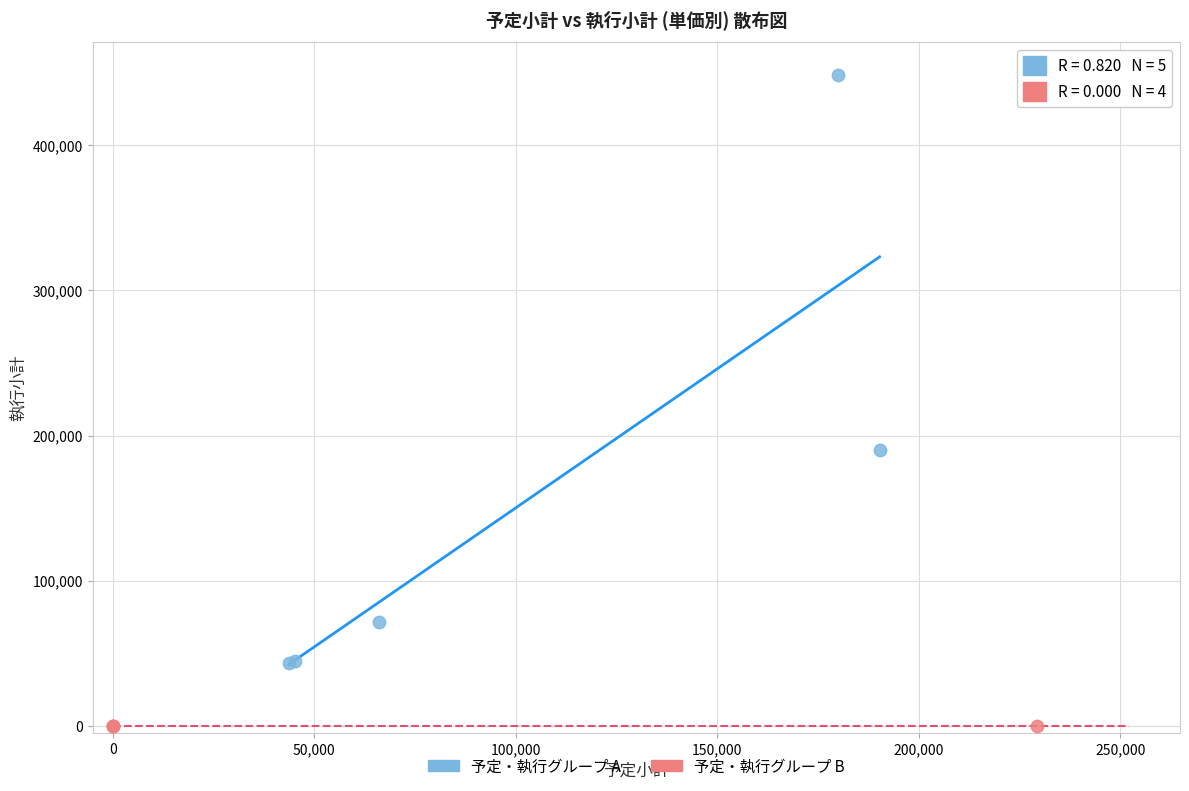

Which series reaches the maximum Y coordinate?

予定・執行グループ A